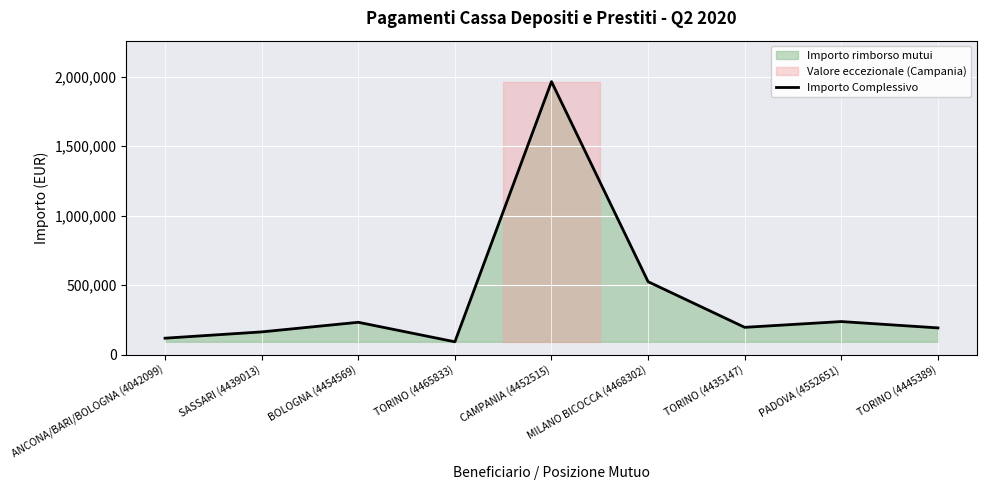

What is the change in value from BOLOGNA (4454569) to TORINO (4445389)?

-40416.1